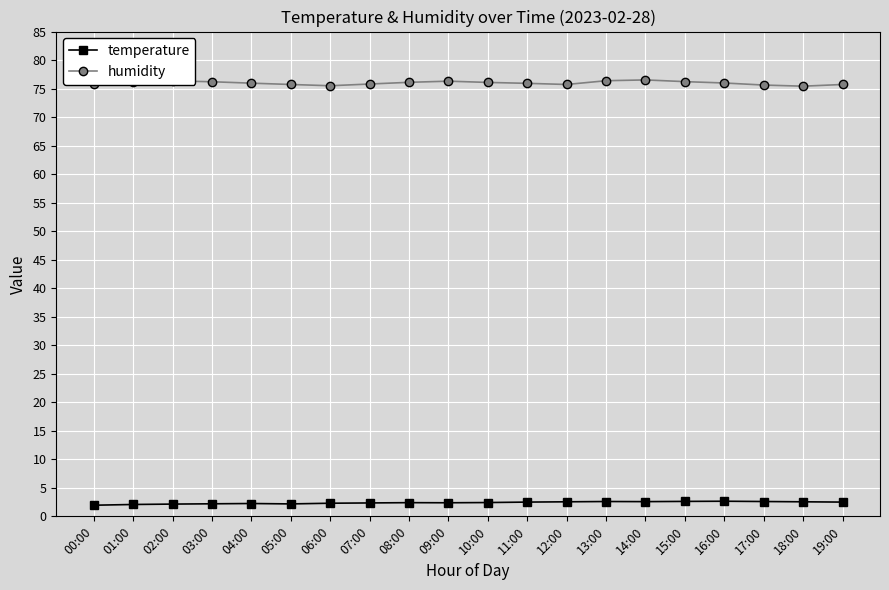

Is it true that temperature equals 2.4 at 08:00?

True